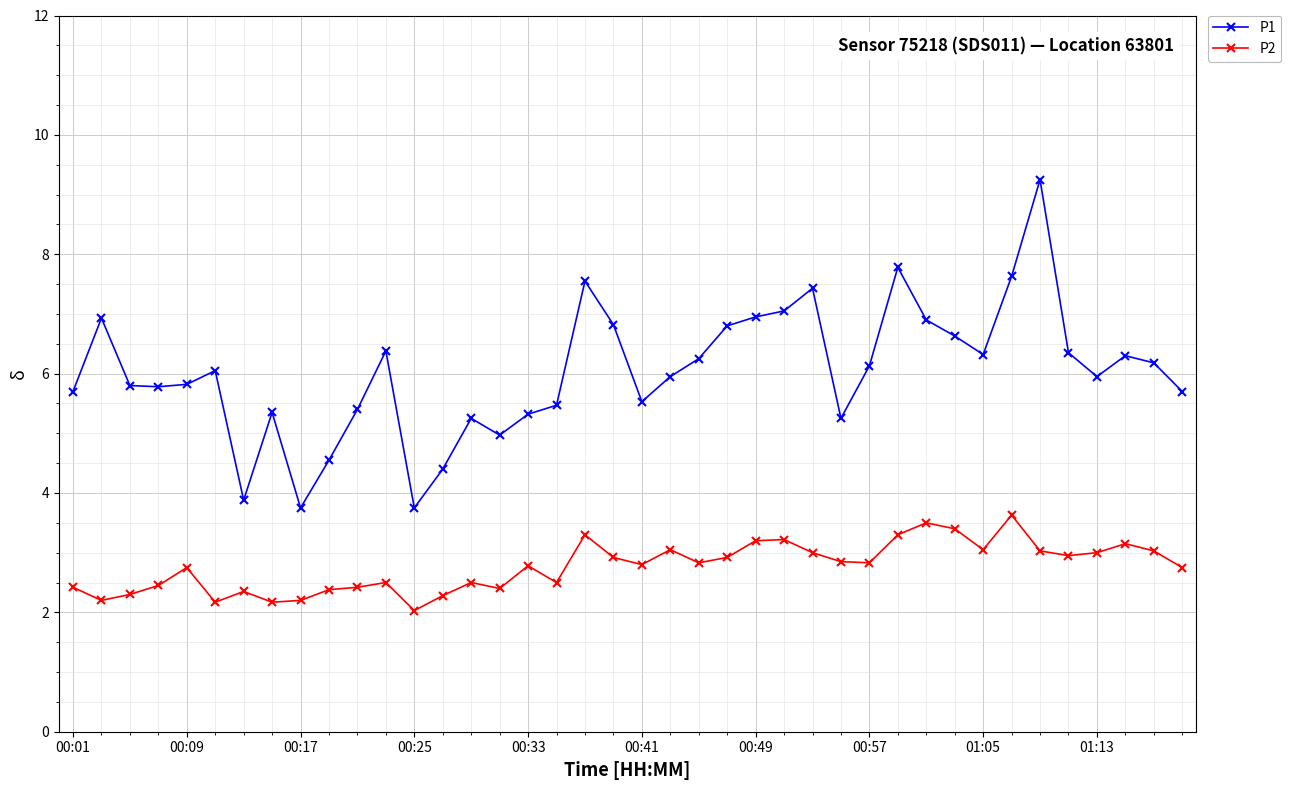

Which series has the largest total across all categories?

P1